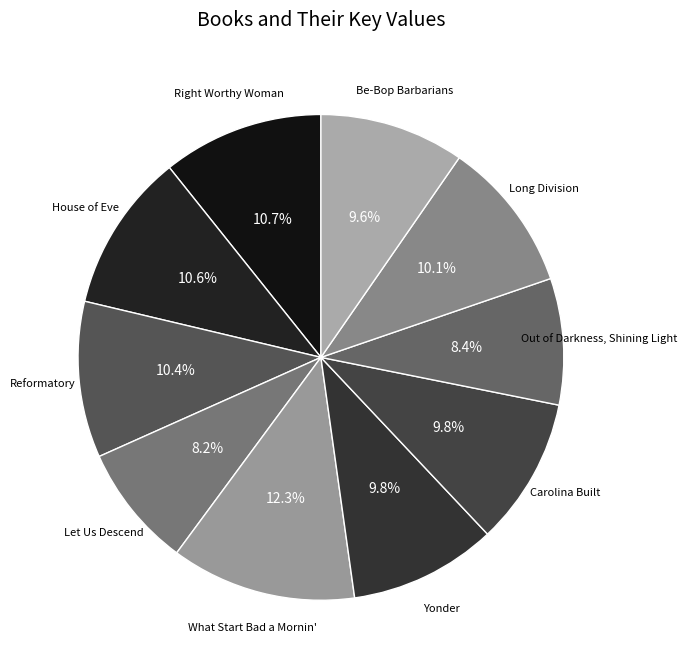

How many slices are in this pie chart?

10